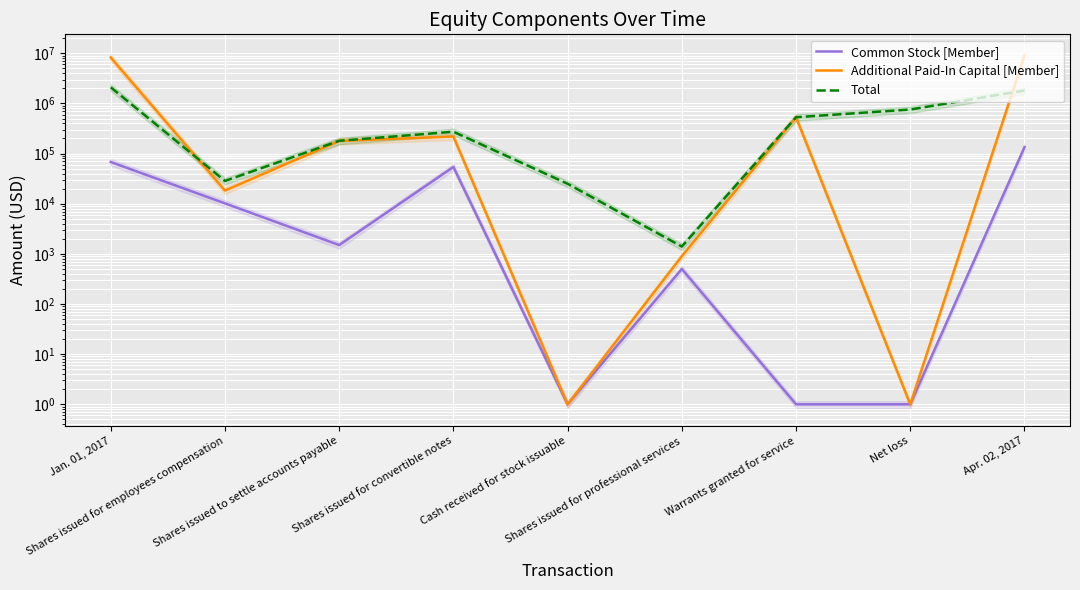

Reading left to right, what are all the values shown in this chart?

Common Stock [Member]: 67933	10170	1500	54119	1	500	1	1	134222
Additional Paid-In Capital [Member]: 8229747	18300	178500	218728	1	900	531000	1	9177175
Total: 2093025	28470	180000	272847	25000	1400	531000	756186	1810494